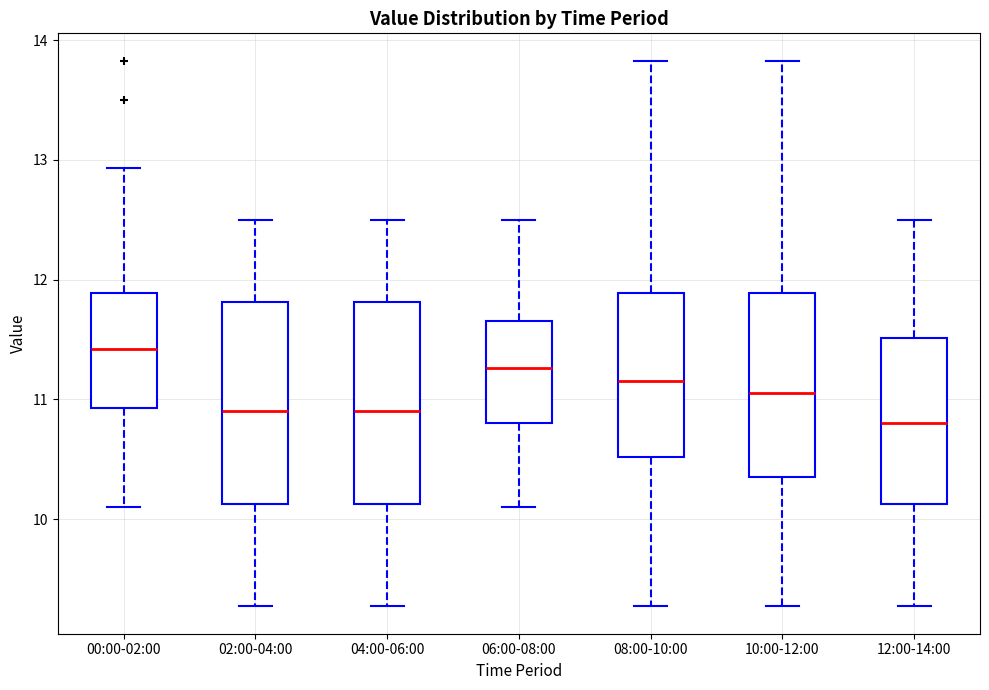

Which box has the highest median line?

00:00-02:00